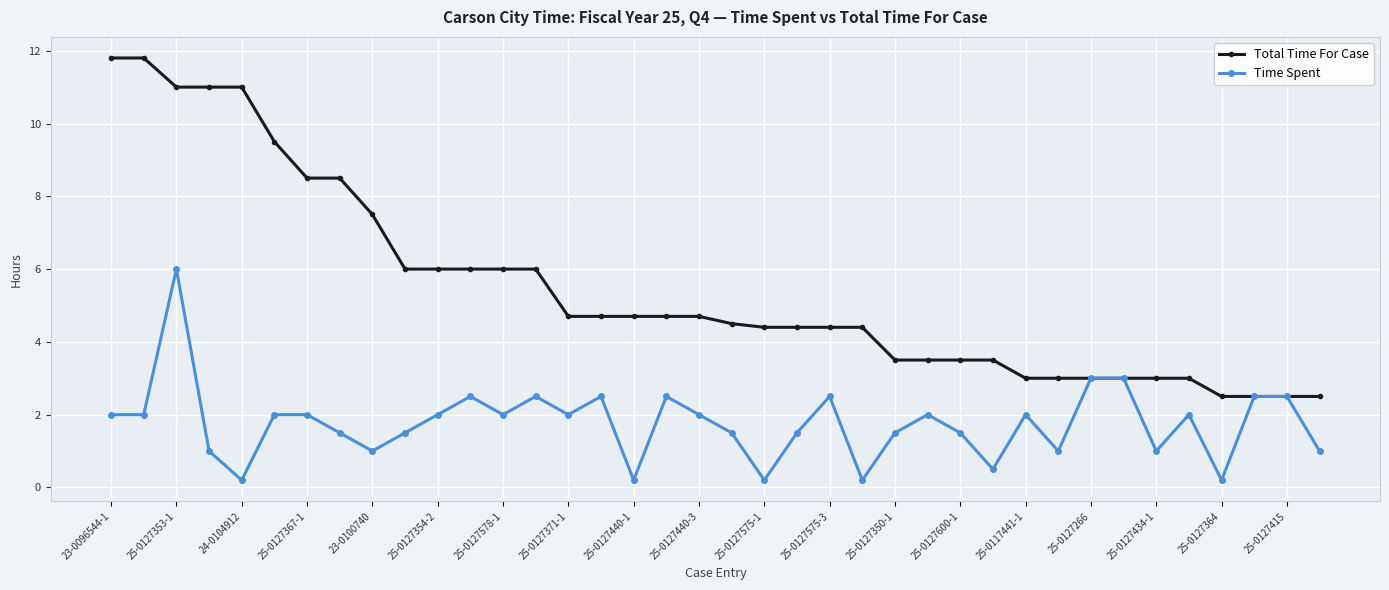

What is the value of the Total Time For Case point at the 17th from the left?

4.7